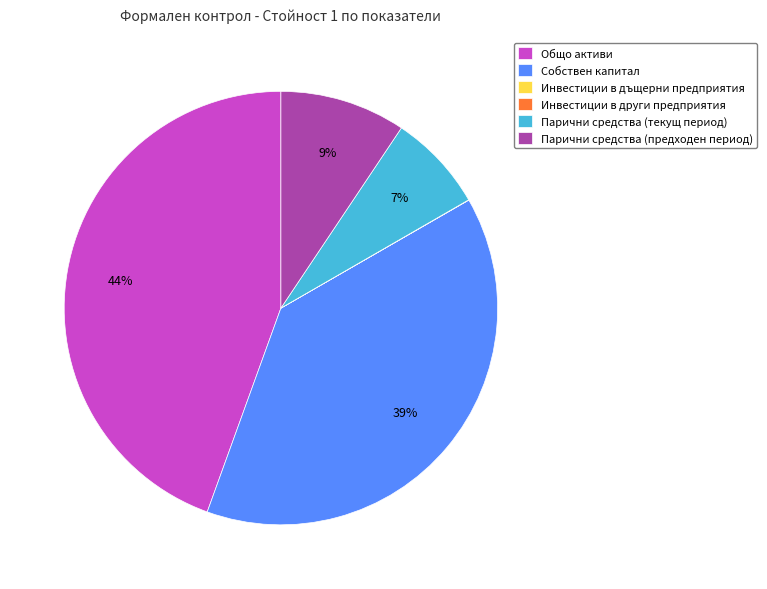

To the nearest percent, what portion does Парични средства (текущ период) represent?

7%